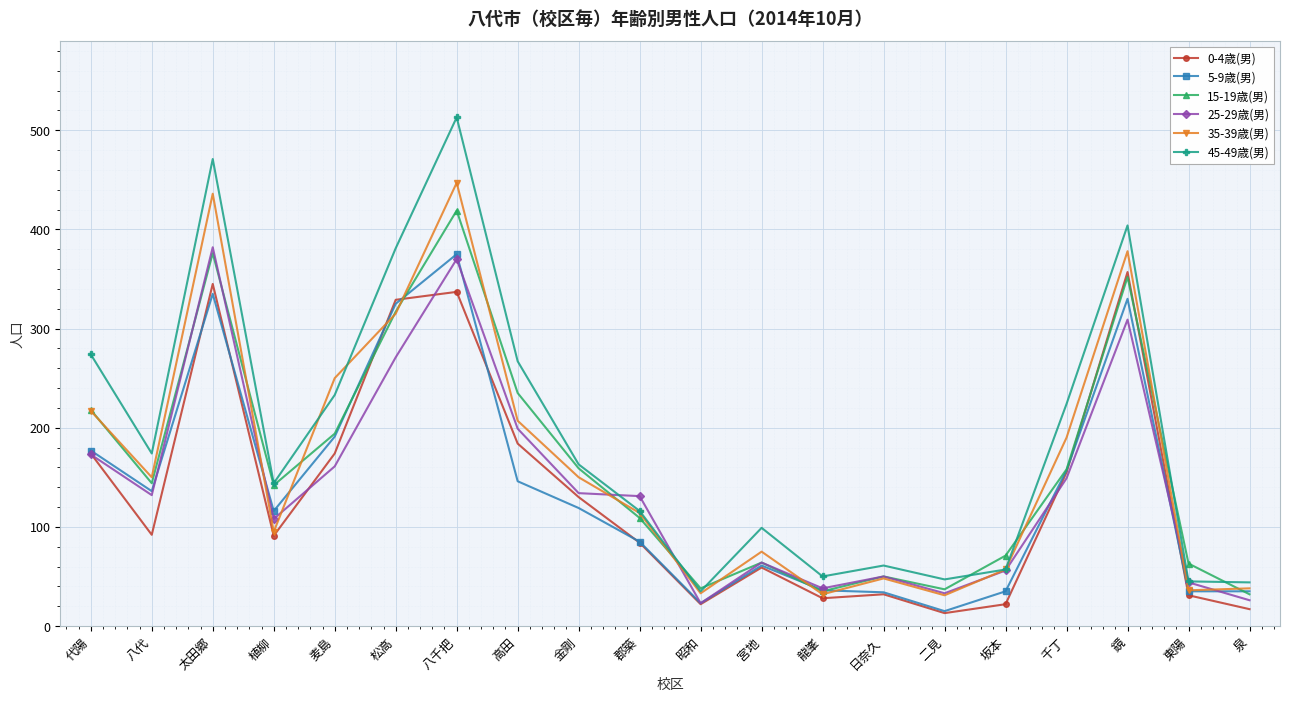

How many lines are shown in the chart?

6